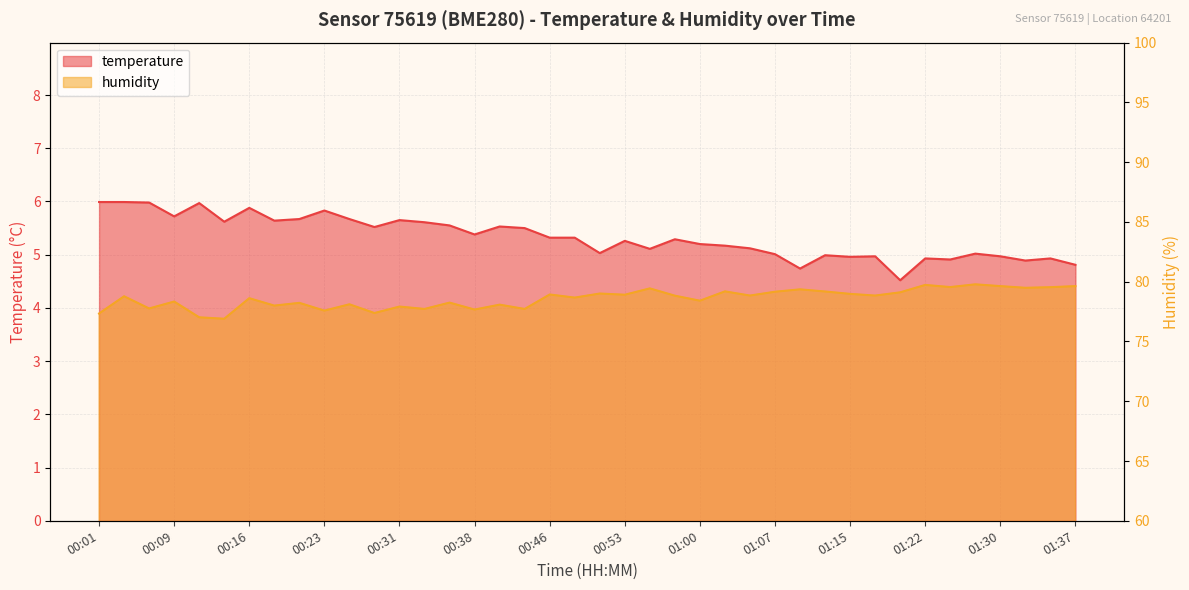

What is the sum of all temperature values?

213.2